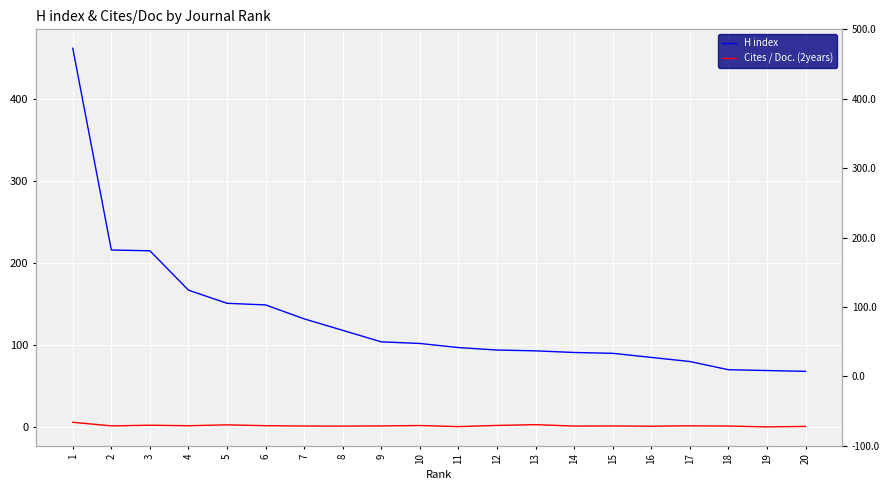

What is the sum of all H index values?

2653.0